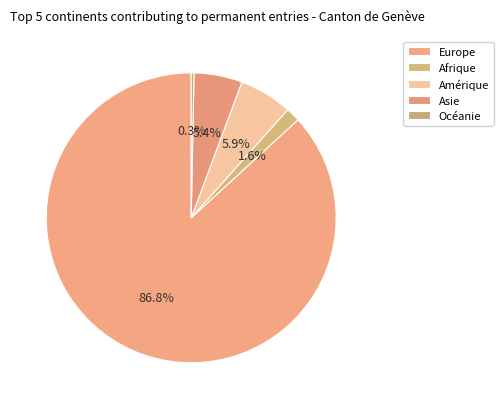

To the nearest percent, what is the difference between the Afrique and Amérique slice percentages?

4%